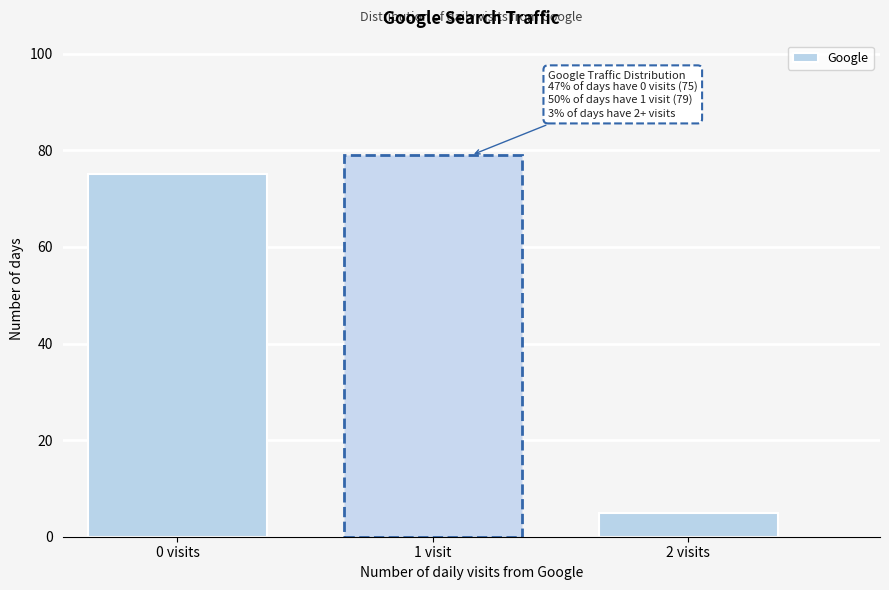

Reading left to right, extract all data points from this chart.

75	79	5